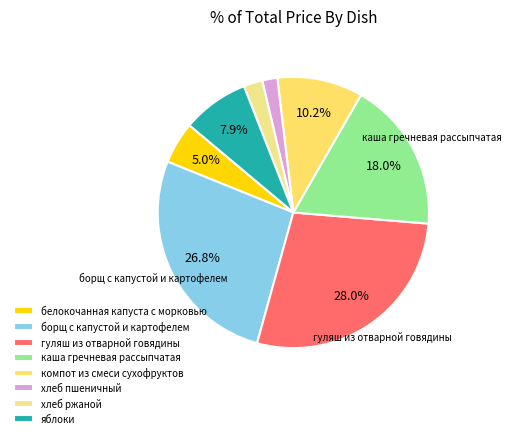

To the nearest percent, what is the difference between the хлеб ржаной and гуляш из отварной говядины slice percentages?

26%